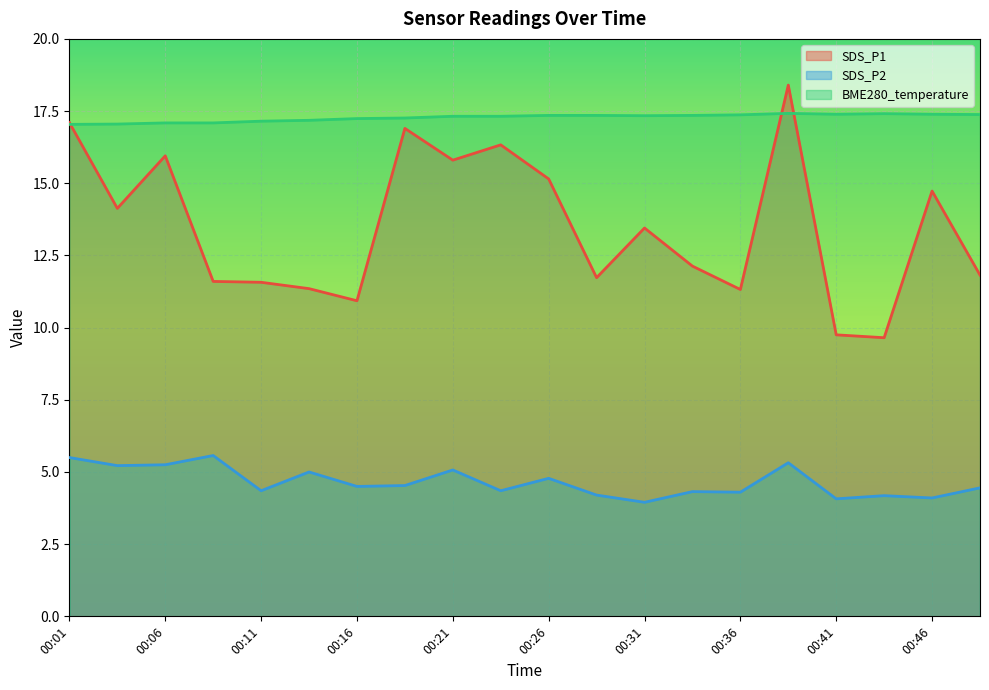

At which category is the sum across all series the highest?

00:38